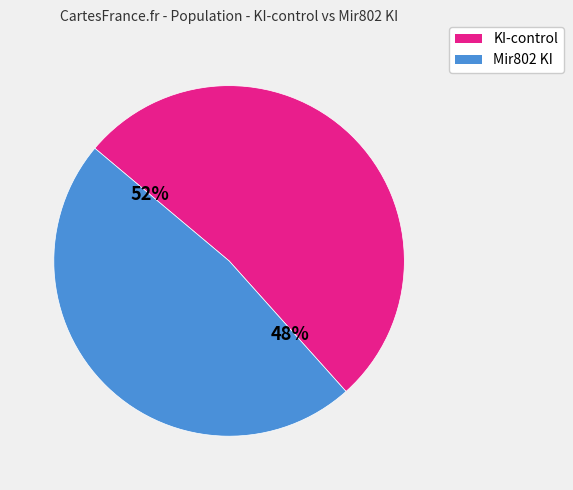

How many slices are in this pie chart?

2